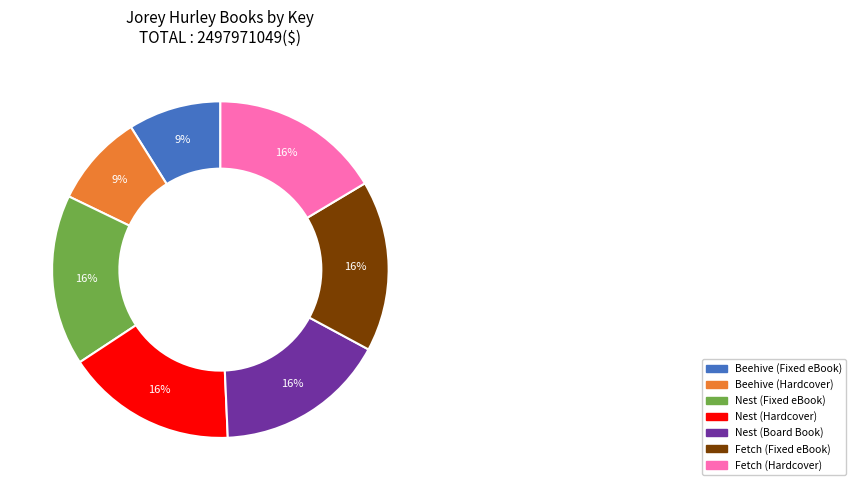

How many slices are in this pie chart?

7